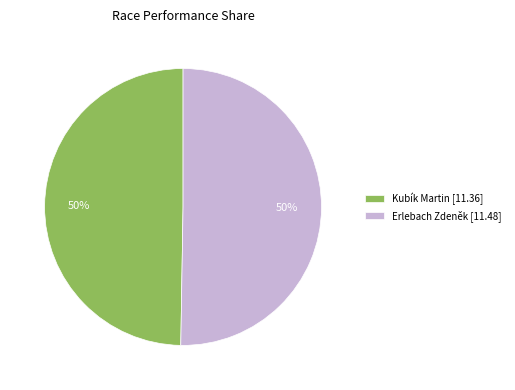

True or false: Kubík Martin accounts for 62% of the total.

False